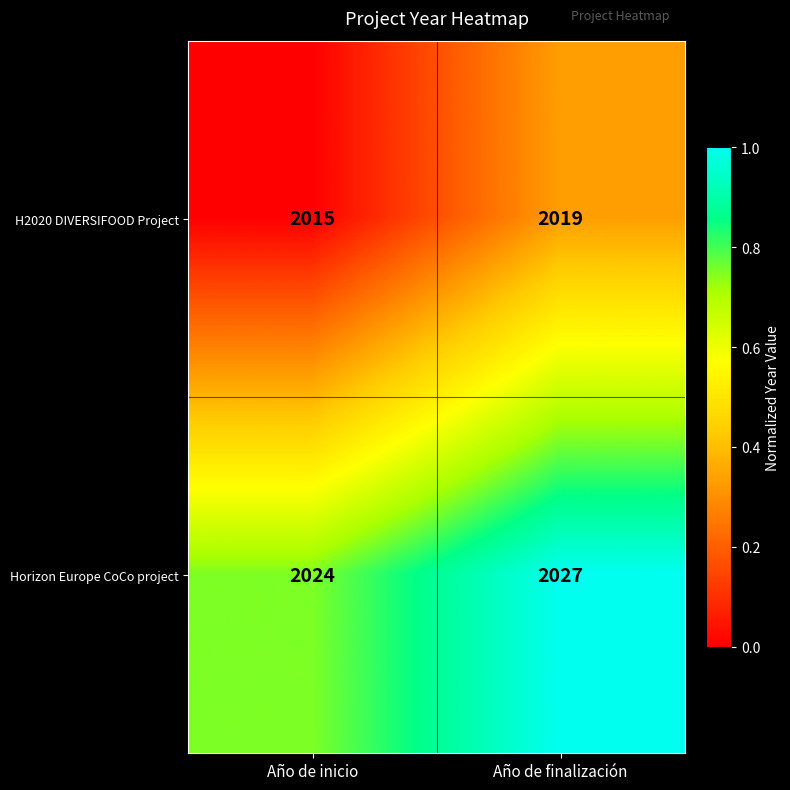

Reading left to right, extract all data points from this chart.

H2020 DIVERSIFOOD Project: Año de inicio=2015	Año de finalización=2019
Horizon Europe CoCo project: Año de inicio=2024	Año de finalización=2027